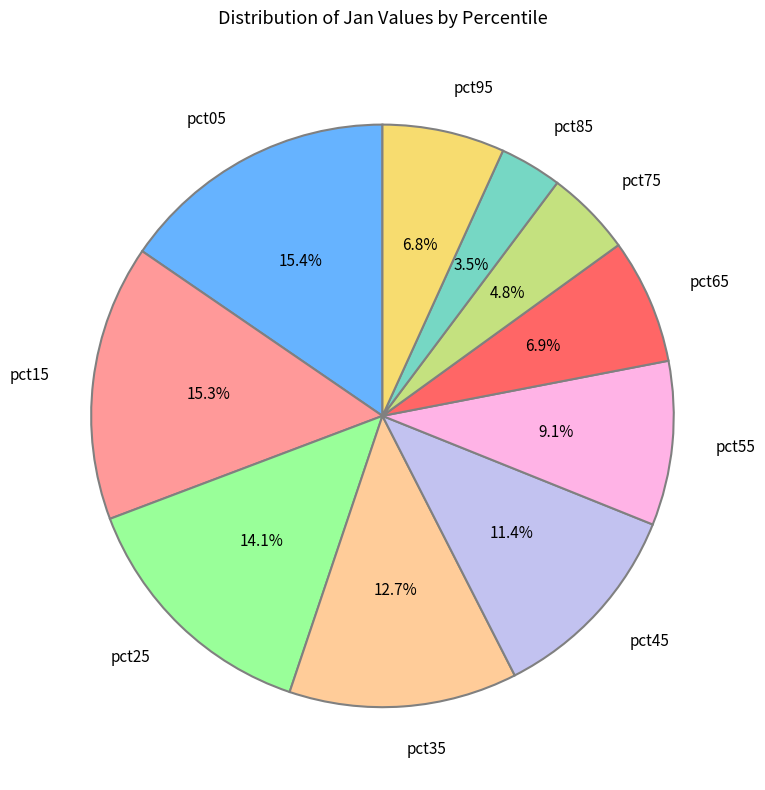

To the nearest percent, what portion does pct35 represent?

13%